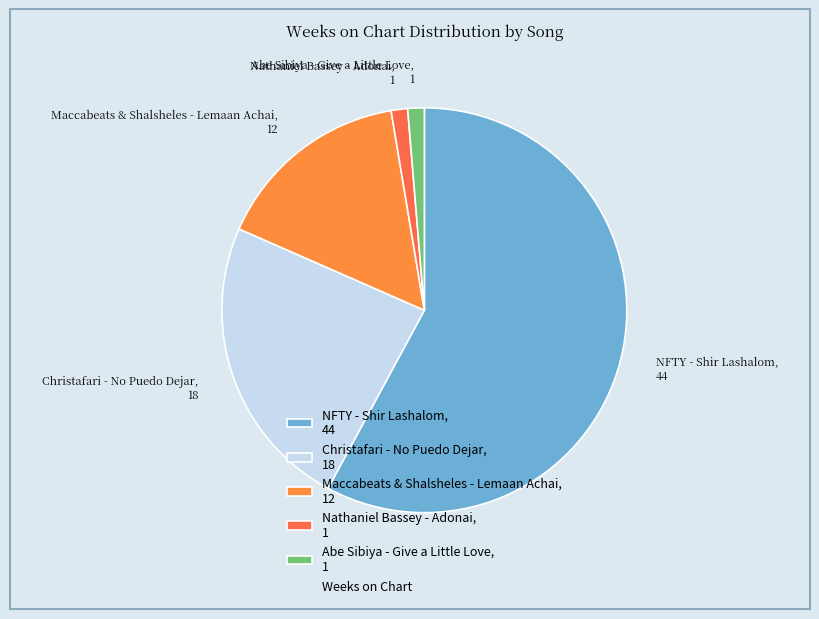

The Christafari - No Puedo Dejar slice represents 24% of the pie. True or false?

True